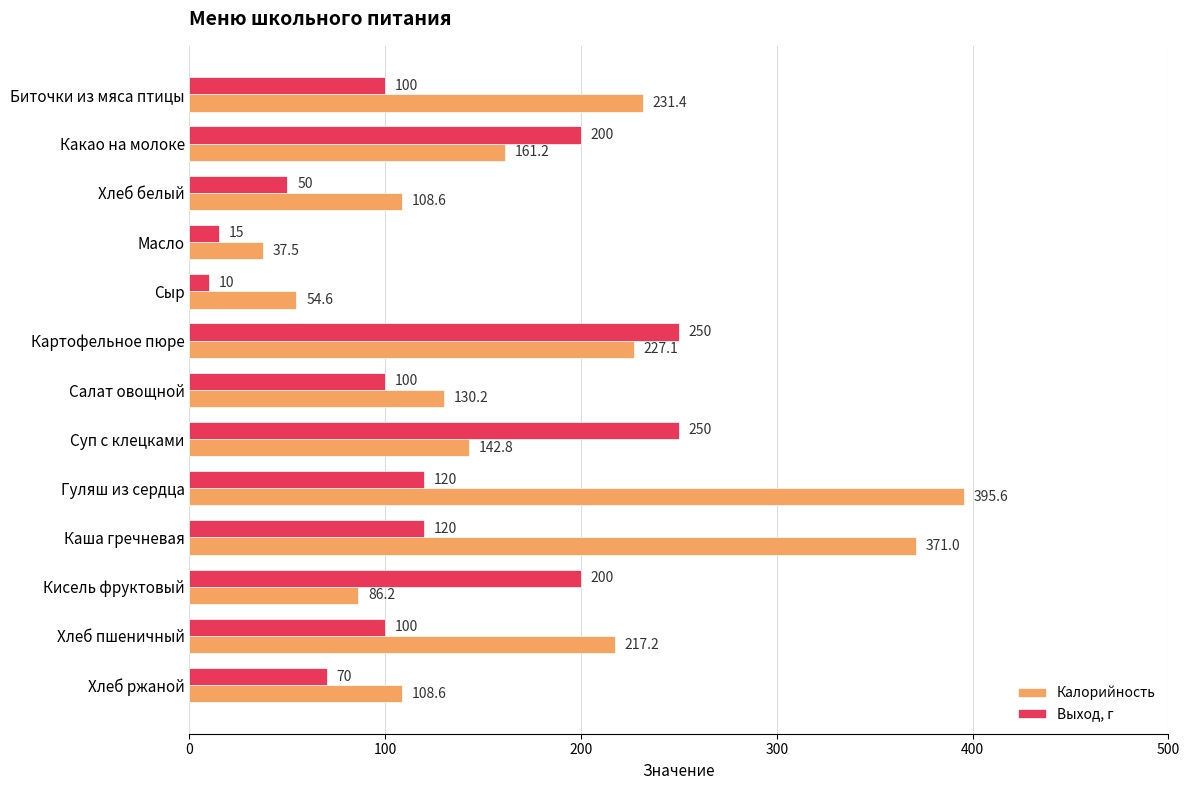

Where is Калорийность nearest to the value 216?

Хлеб пшеничный